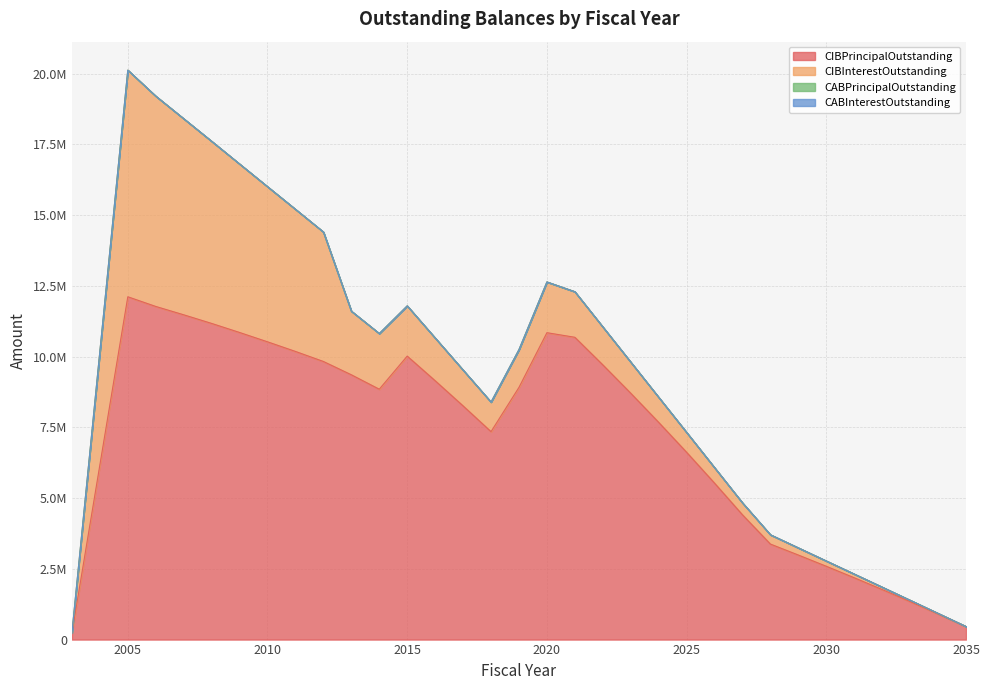

At 2012, list the series in order from largest to smallest.

CIBPrincipalOutstanding, CIBInterestOutstanding, CABPrincipalOutstanding, CABInterestOutstanding